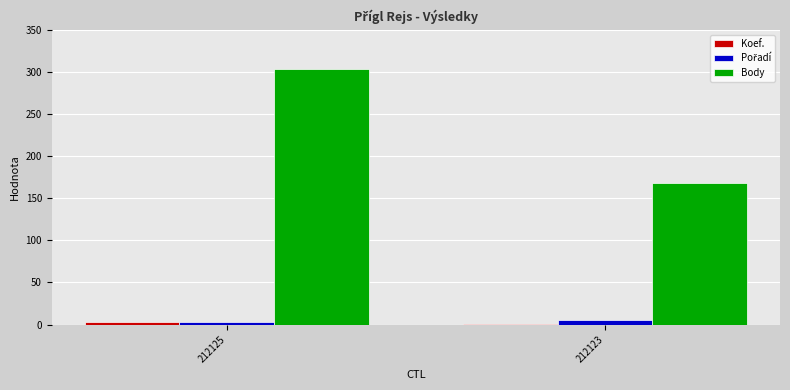

Which series has the largest range (max minus min)?

Body